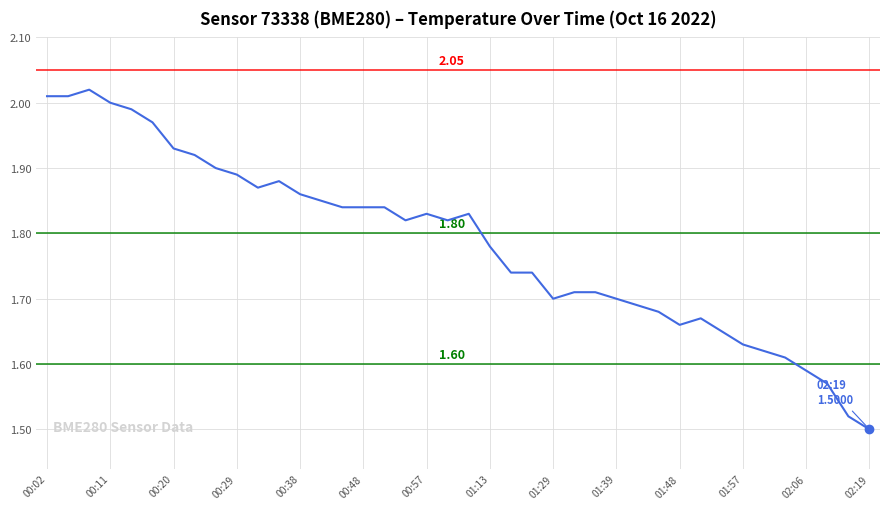

Which category has the lowest value across all series?

02:19